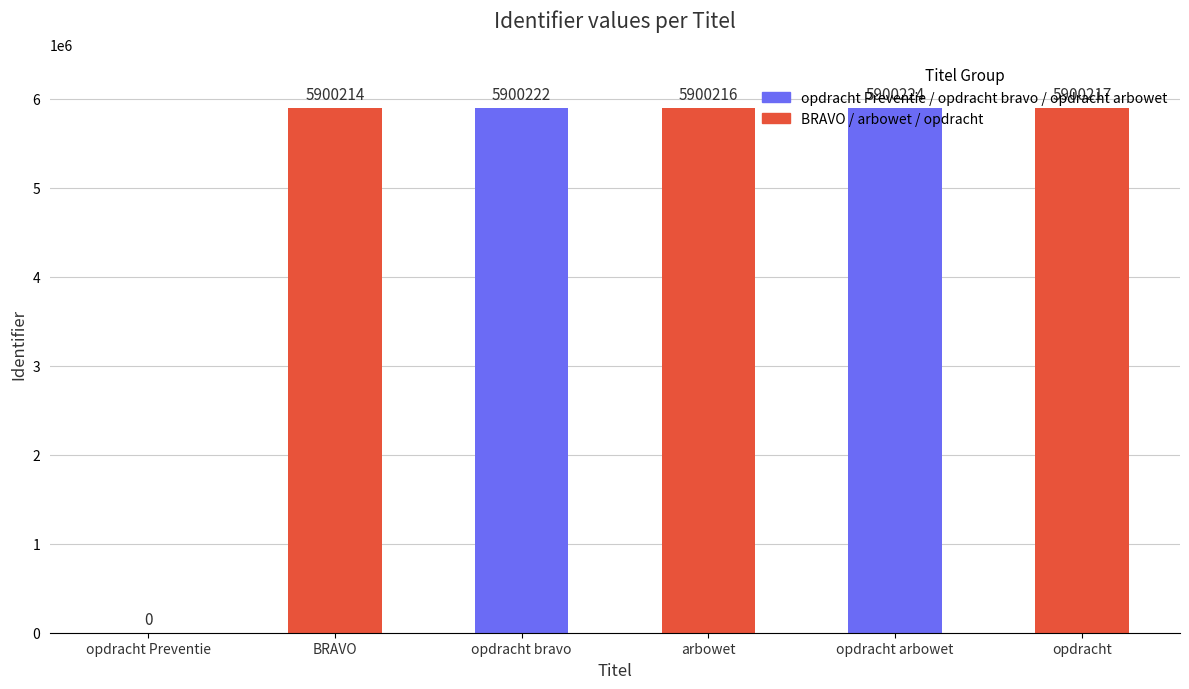

Approximately how many times larger is the value at opdracht bravo compared to opdracht?

1.0